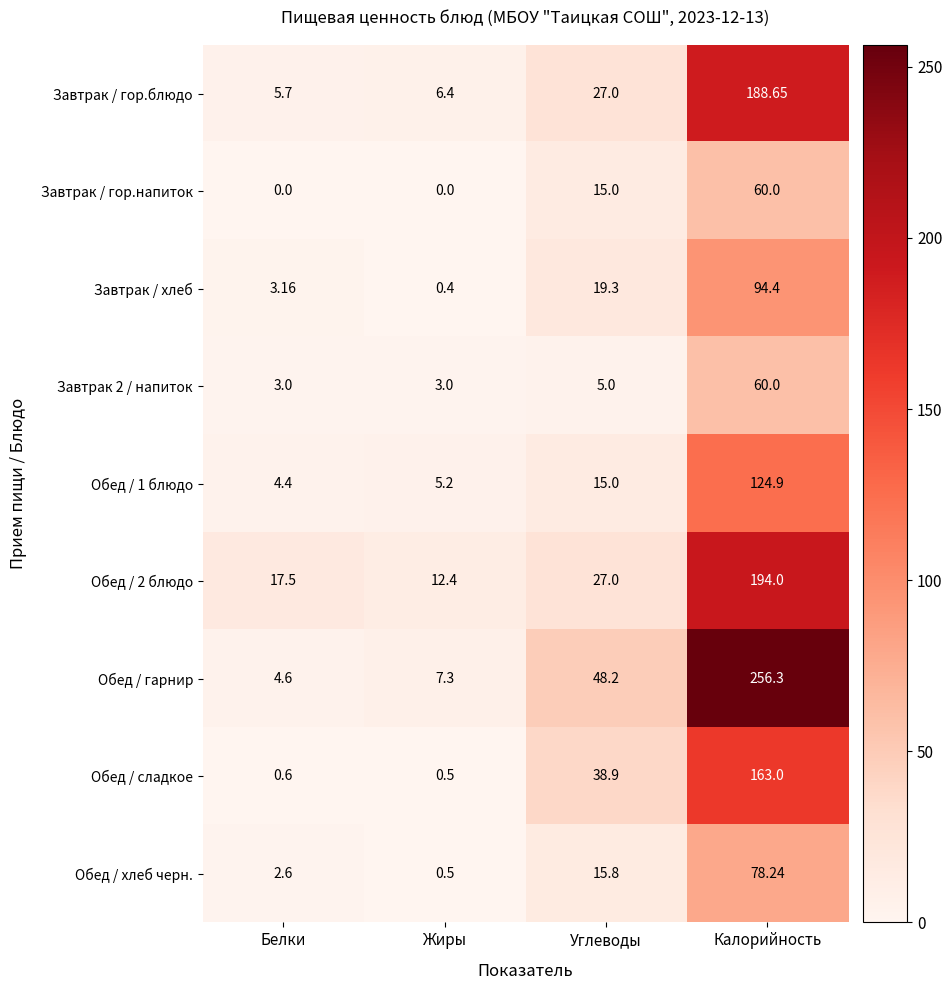

At which label is Обед / 1 блюдо closest to 64?

Углеводы